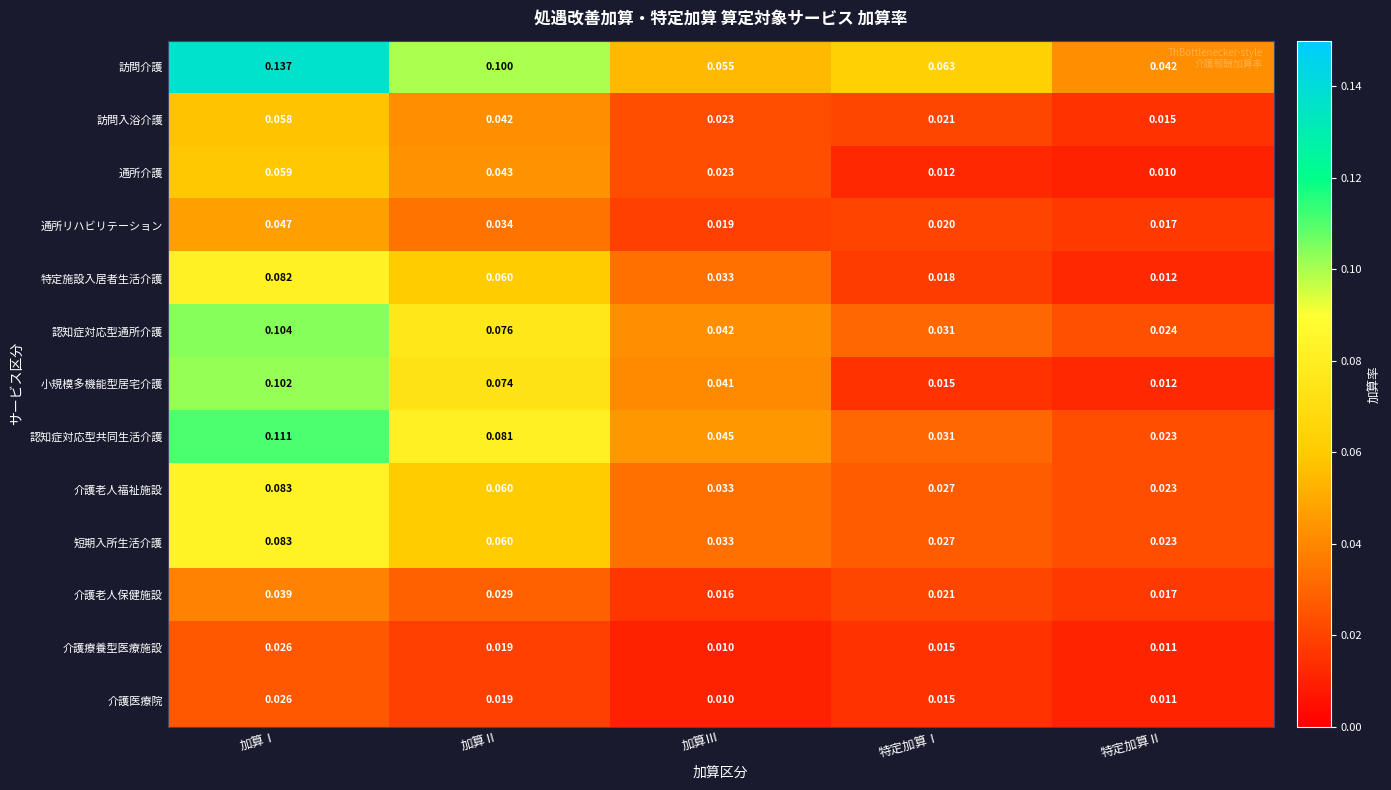

Which series has the largest range (max minus min)?

訪問介護